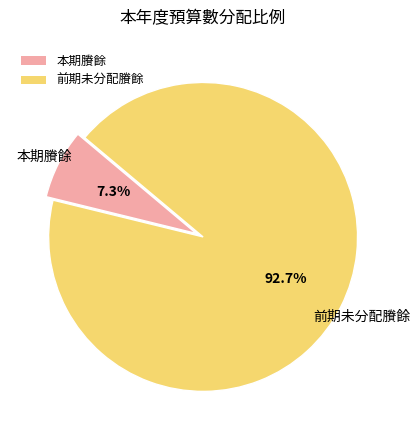

What percentage is the 本期賸餘 slice, to the nearest percent?

7%